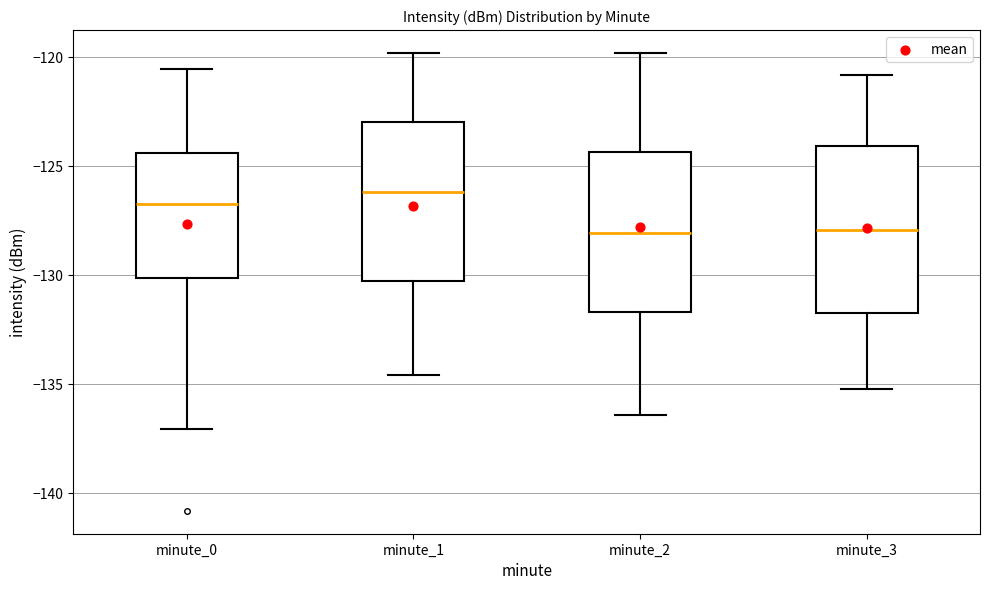

Reading left to right, transcribe this box plot: for each box, give where its median line is, the range the box spans, and where its two whiskers end, as read against the y-axis. The values are not printed on the chart, so give them approximately, as read against the axis.

minute_0: median -126.5, box -130.0 to -124.5, whiskers -137.0 to -120.5
minute_1: median -126.0, box -130.5 to -123.0, whiskers -134.5 to -120.0
minute_2: median -128.0, box -131.5 to -124.5, whiskers -136.5 to -120.0
minute_3: median -128.0, box -131.5 to -124.0, whiskers -135.0 to -121.0